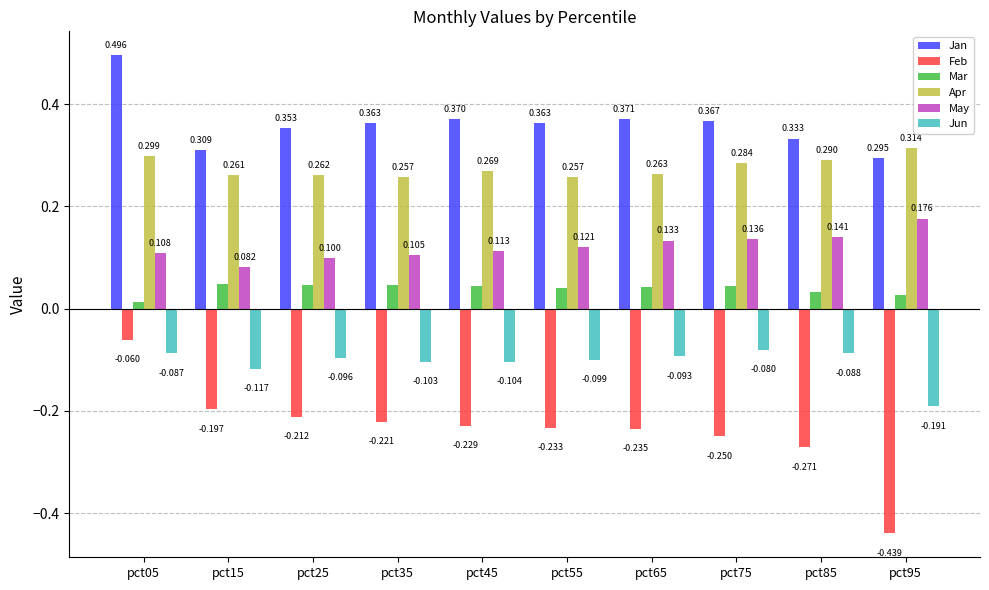

What is the spread (max minus min) of values at pct95?

0.8